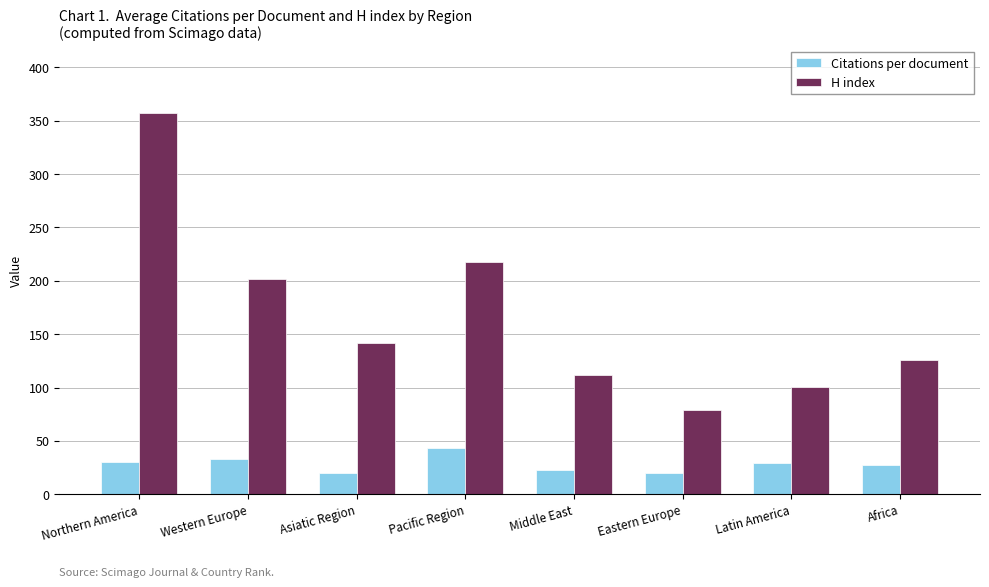

The value of H index at Middle East is 112.0. True or false?

True